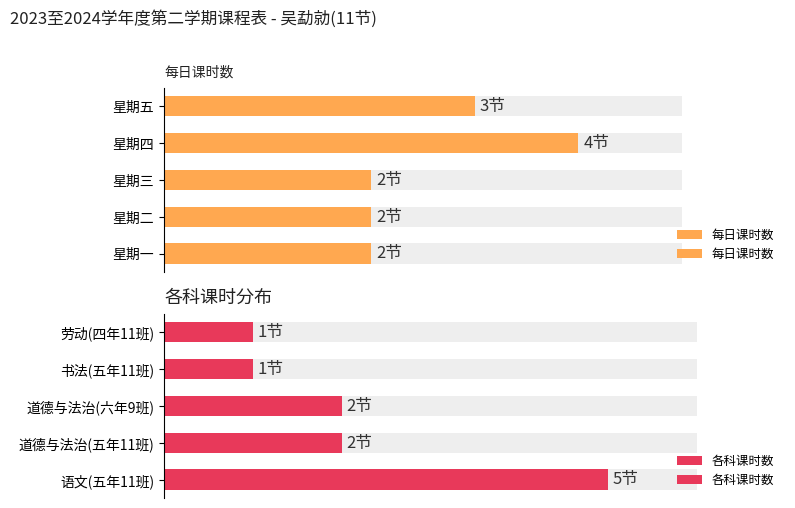

How many values in the 每日课时数 series exceed 2?

2